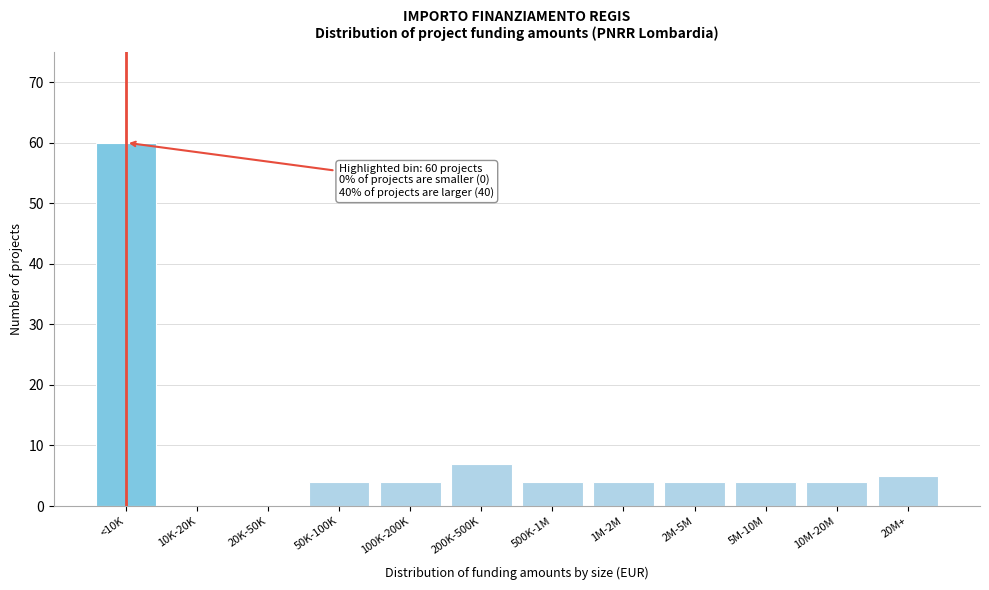

Reading right to left, list all the values displayed in this chart.

20M+=5	10M-20M=4	5M-10M=4	2M-5M=4	1M-2M=4	500K-1M=4	200K-500K=7	100K-200K=4	50K-100K=4	20K-50K=0	10K-20K=0	<10K=60